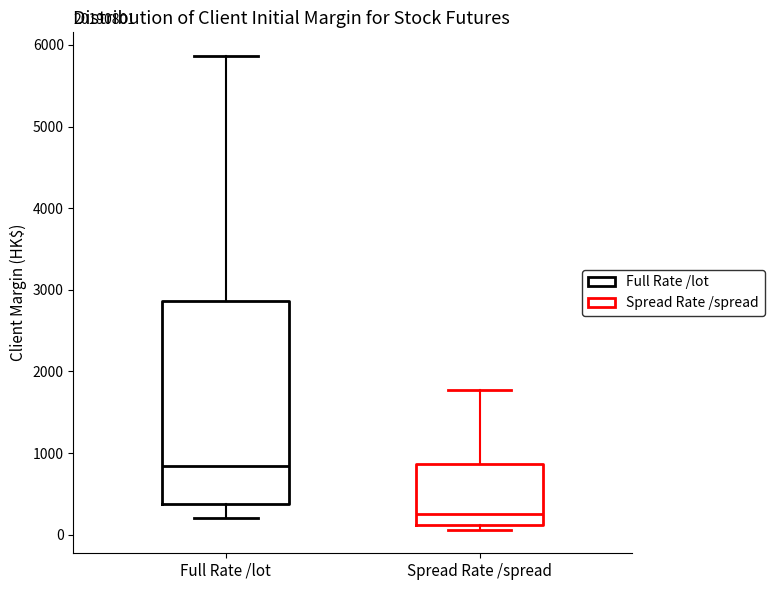

Which box has the lowest median line?

Spread Rate /spread